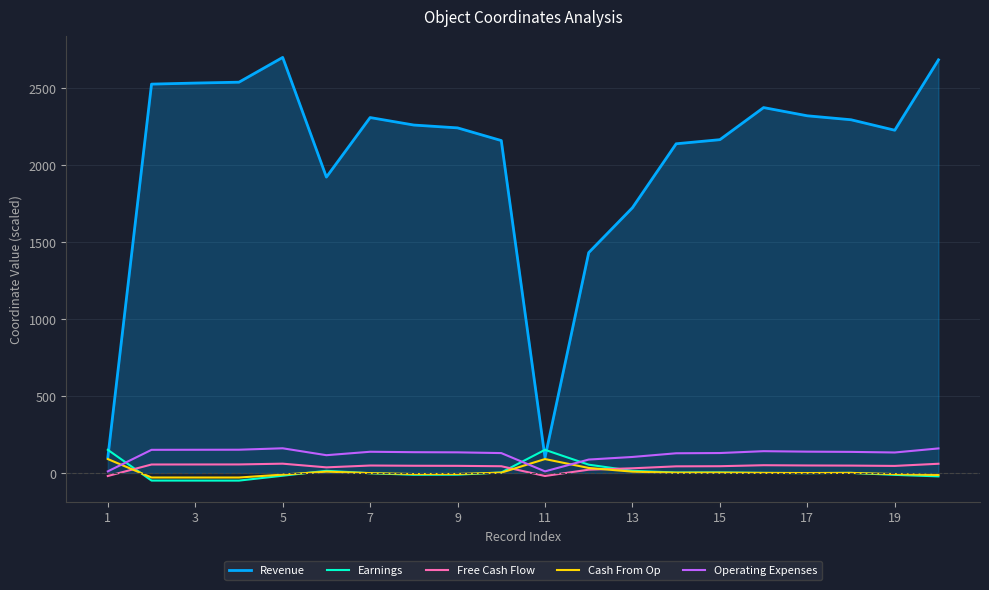

Which series has the largest range (max minus min)?

Revenue